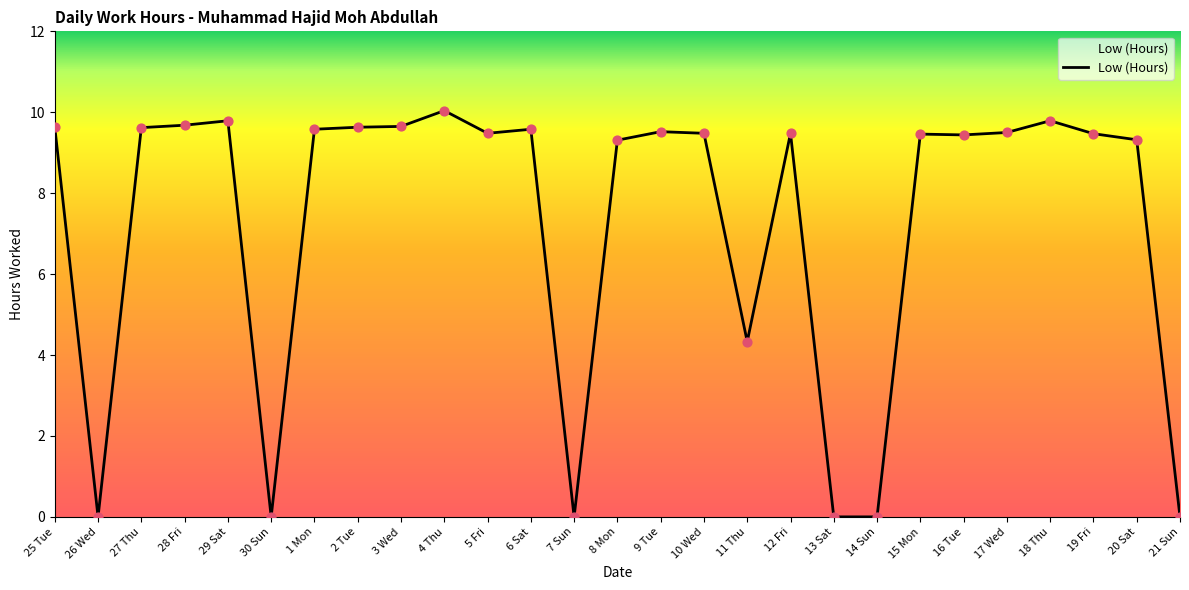

What is the change in value from 27 Thu to 20 Sat?

-0.3